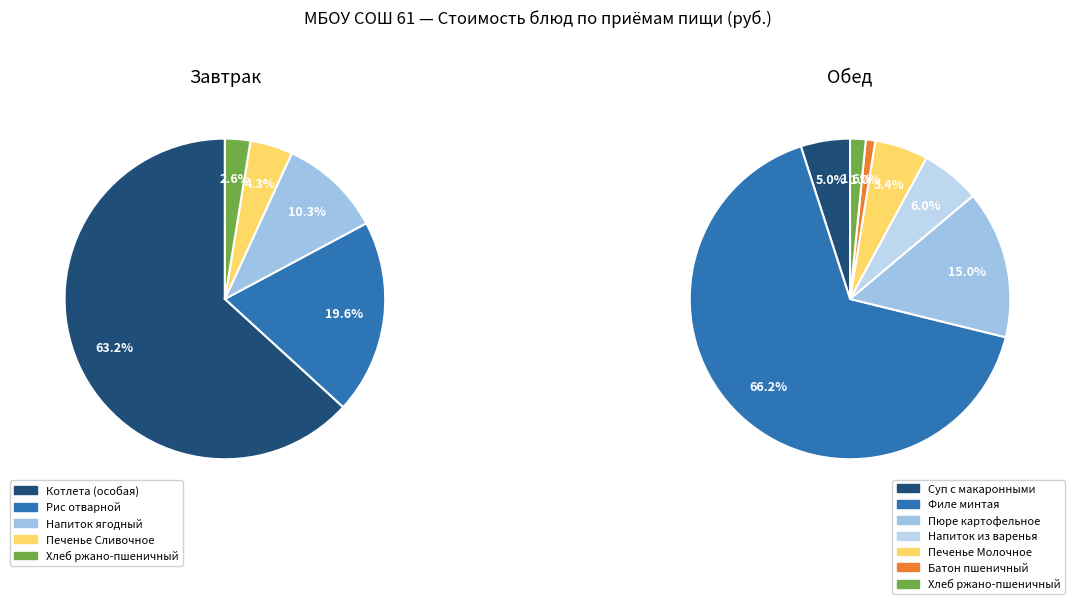

Combined, do Батон пшеничный and Суп с макаронными изделиями account for over 50%?

No